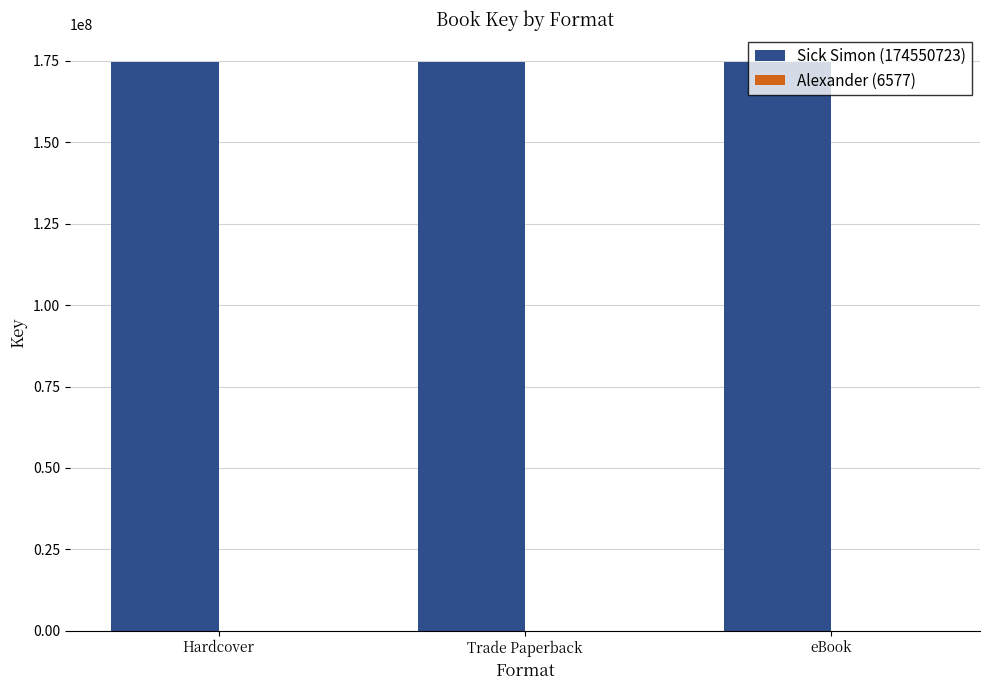

Which series has the largest total across all categories?

Sick Simon (174550723)